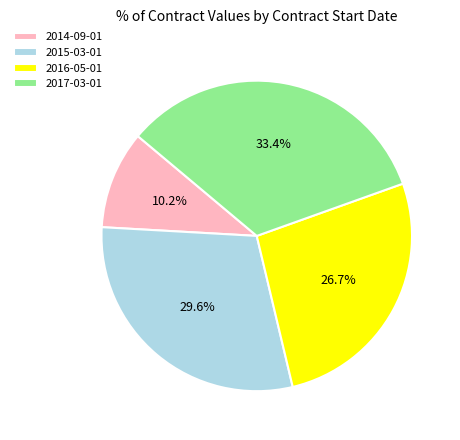

To the nearest percent, what portion does 2017-03-01 represent?

33%